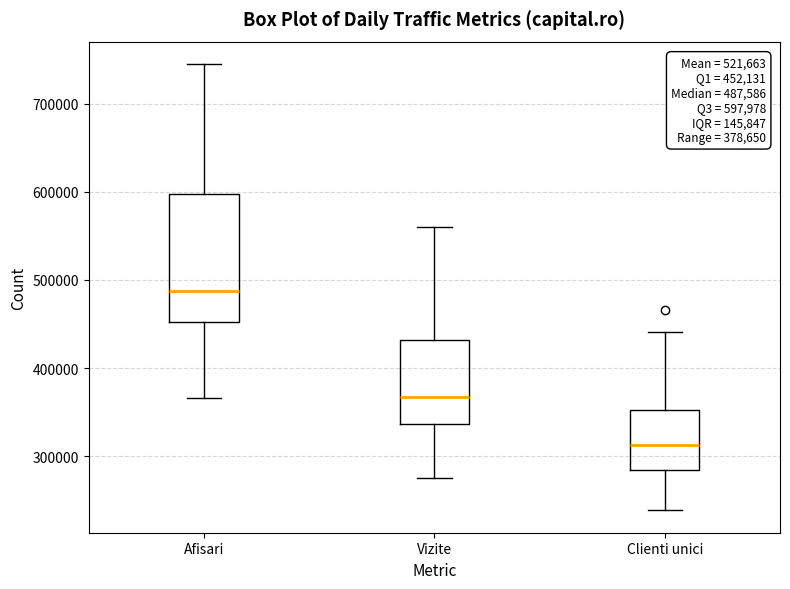

Comparing the boxes themselves (not the whiskers), which one is the tallest?

Afisari